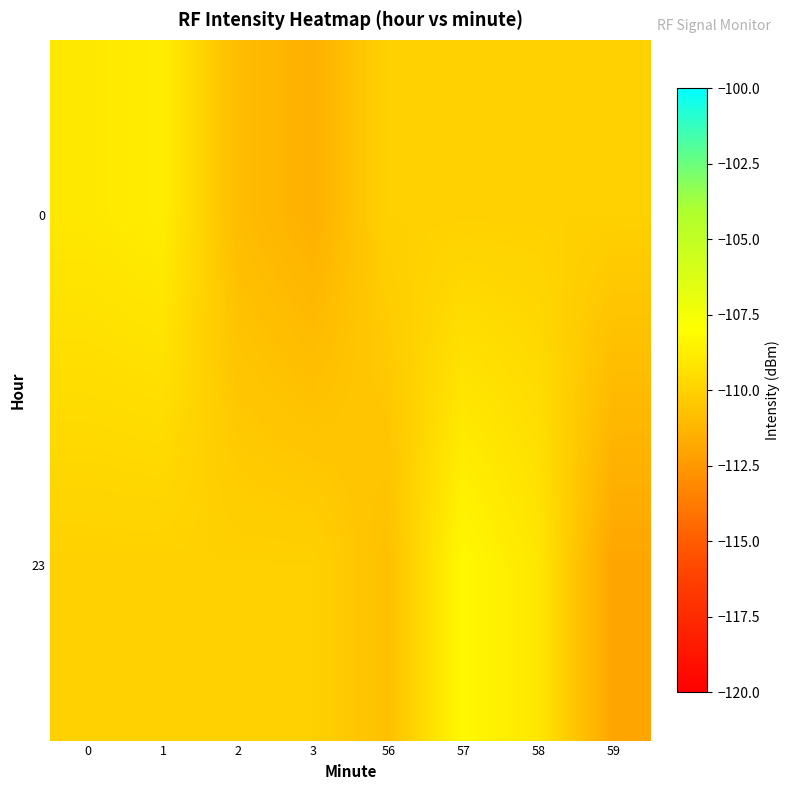

List the series in order of their peak value, lowest first.

0, 23